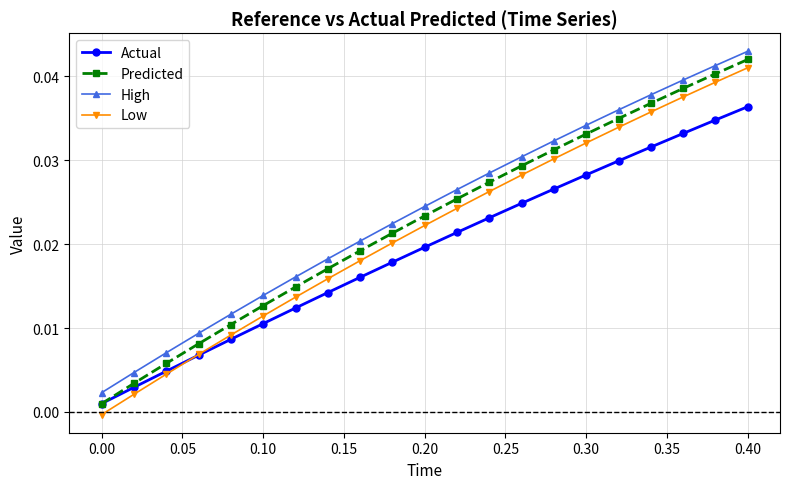

List the series in order of their overall mean, lowest first.

Actual, Low, Predicted, High